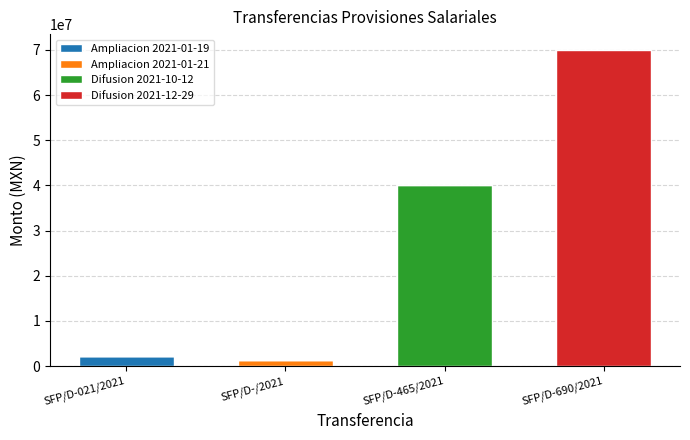

The value of Ampliacion 2021-01-19 at SFP/D-/2021 is 0.0. True or false?

True